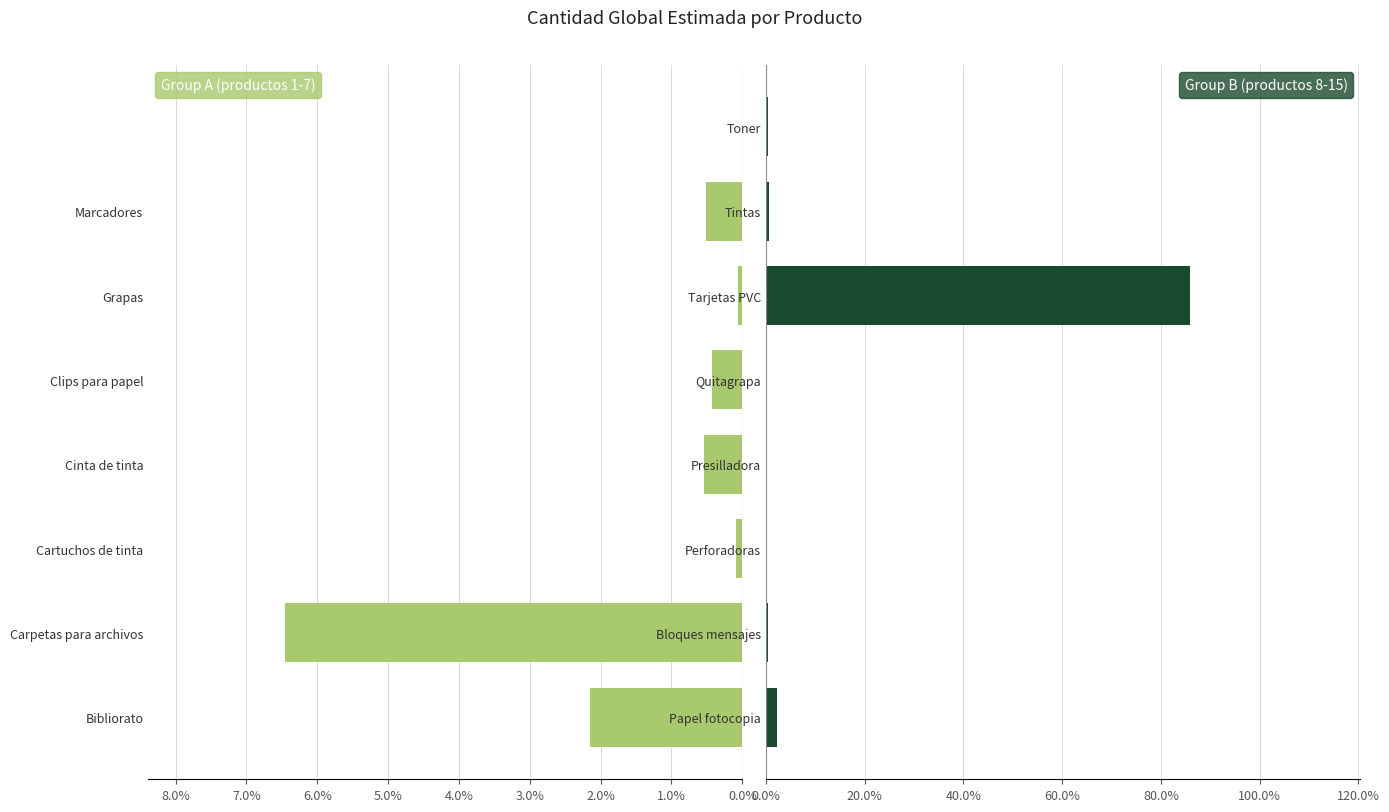

Which series has the largest total across all categories?

Group B (productos 8-15)